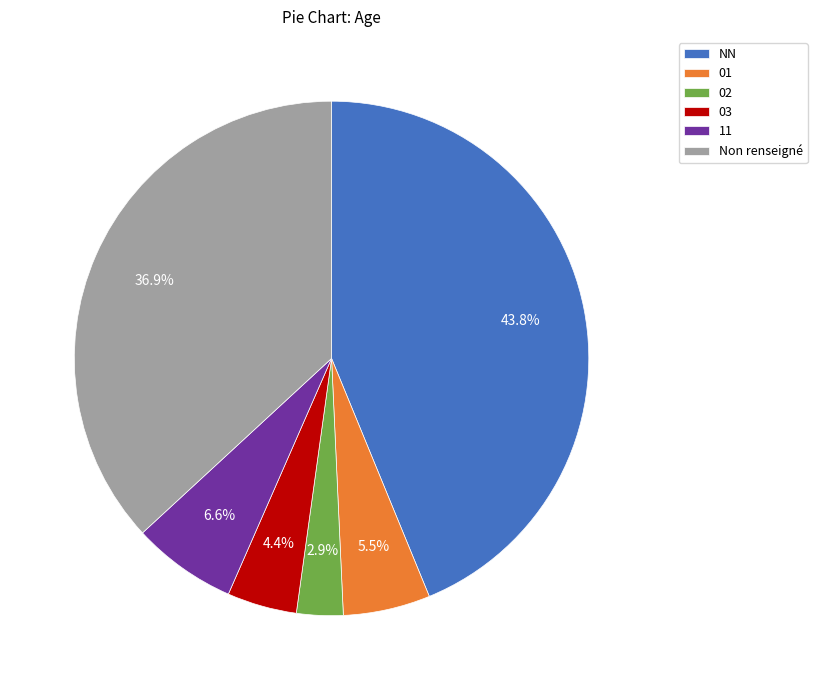

Is the sum of 11 and 03 greater than half?

No